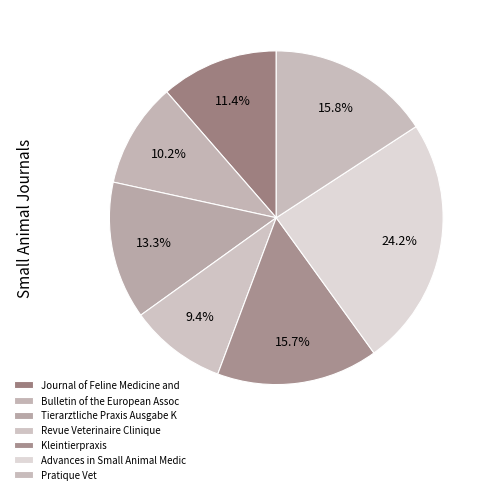

To the nearest percent, what is the combined percentage of Kleintierpraxis and Pratique Vet?

31%